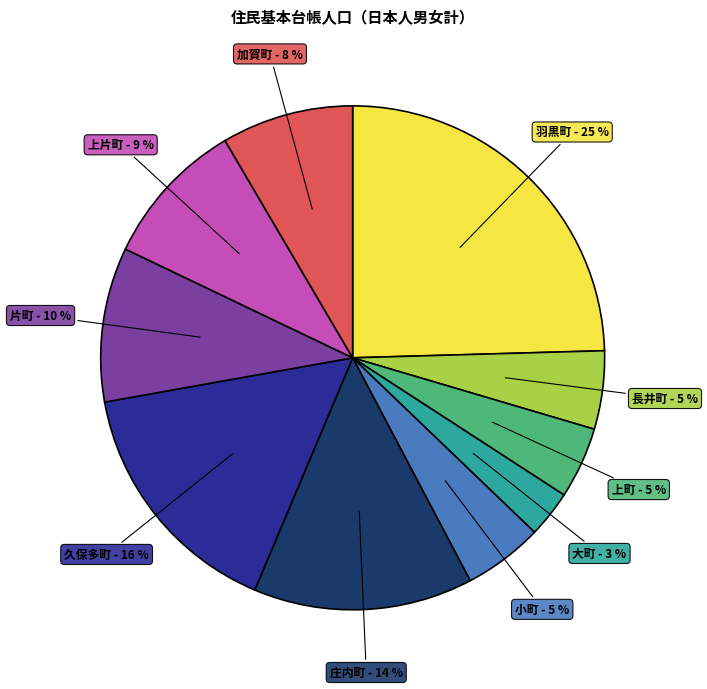

Does any single category account for the majority?

No